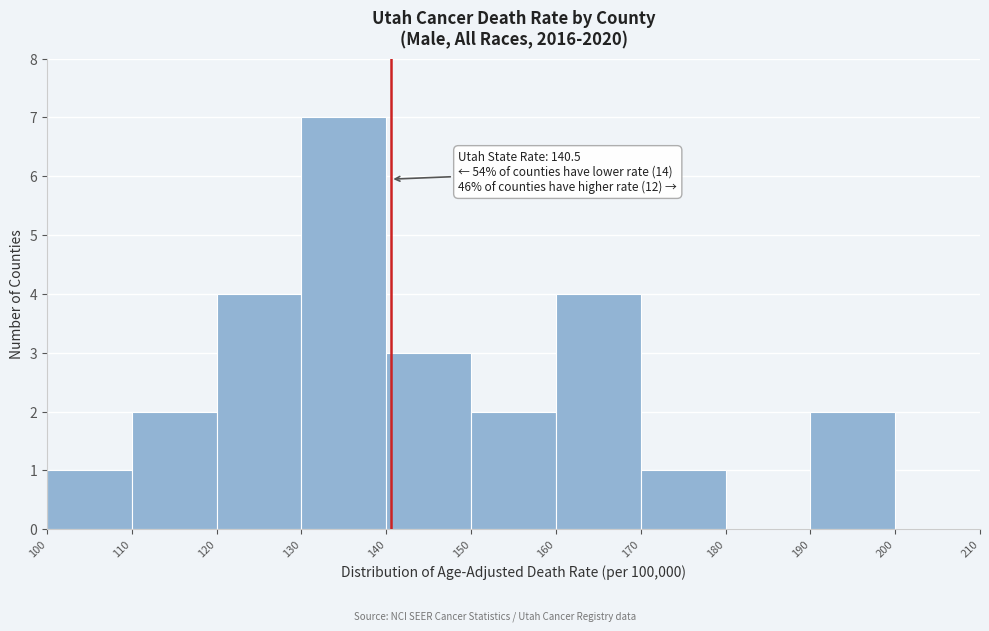

Over which range of the x-axis is the bar tallest?

130 to 140